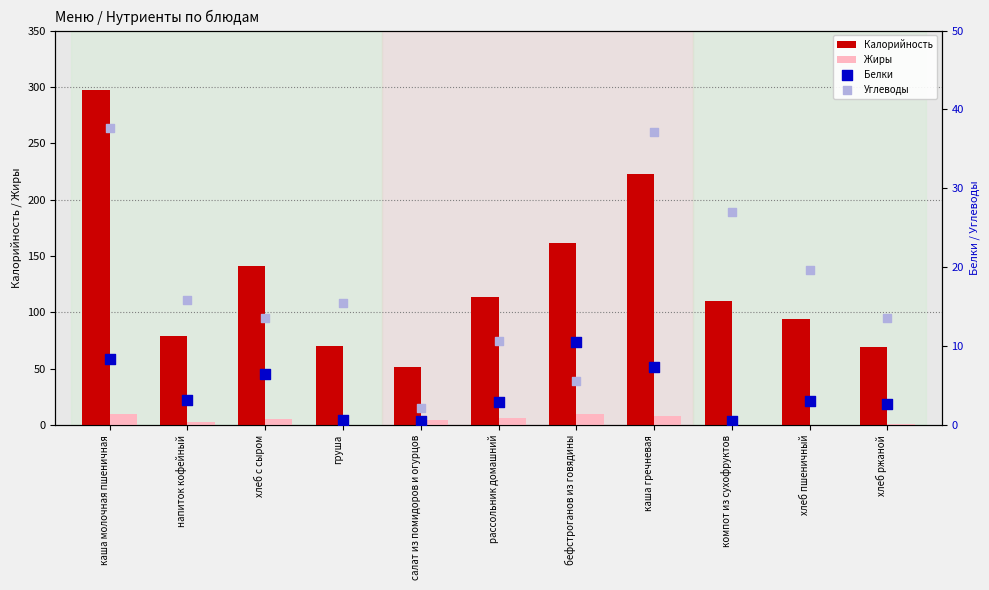

At how many categories does at least one series exceed 115?

4